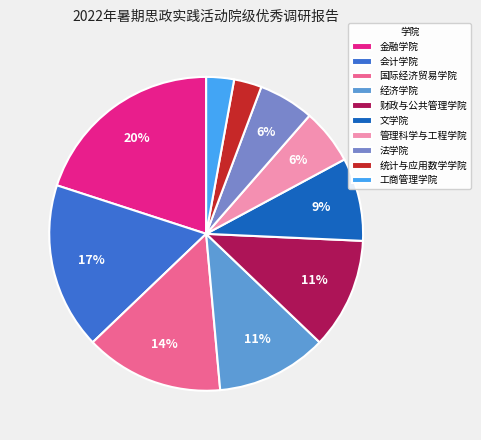

True or false: 财政与公共管理学院 accounts for 11% of the total.

True